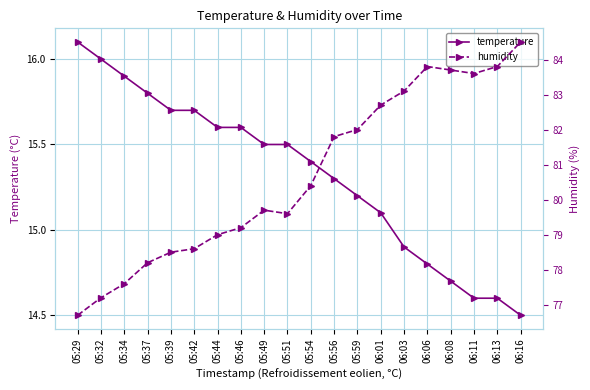

What is the sum of the temperature values at 06:11 and 06:08?

29.3